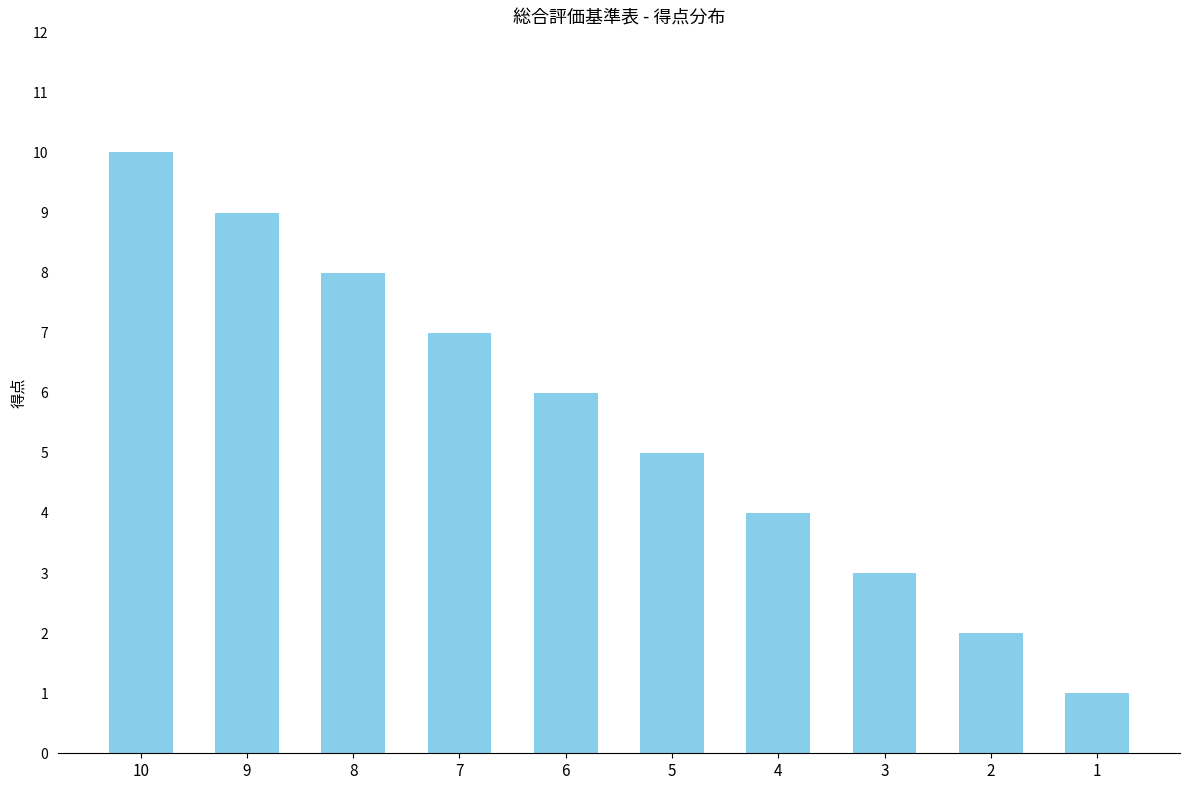

Count the number of categories in the chart.

10